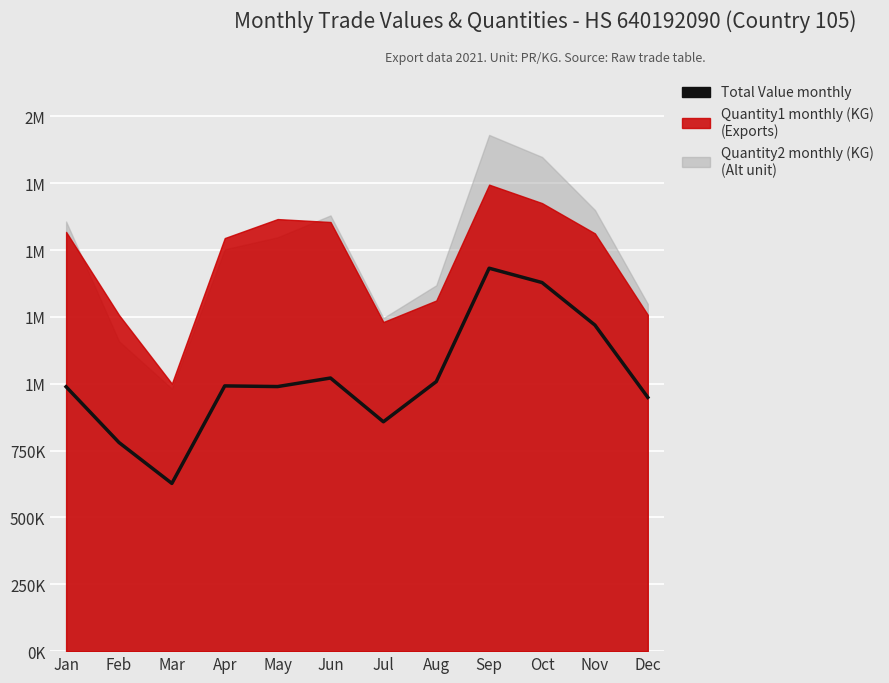

List the labels in order of value, largest first.

Sep, Oct, Nov, Jun, Aug, Apr, May, Jan, Dec, Jul, Feb, Mar